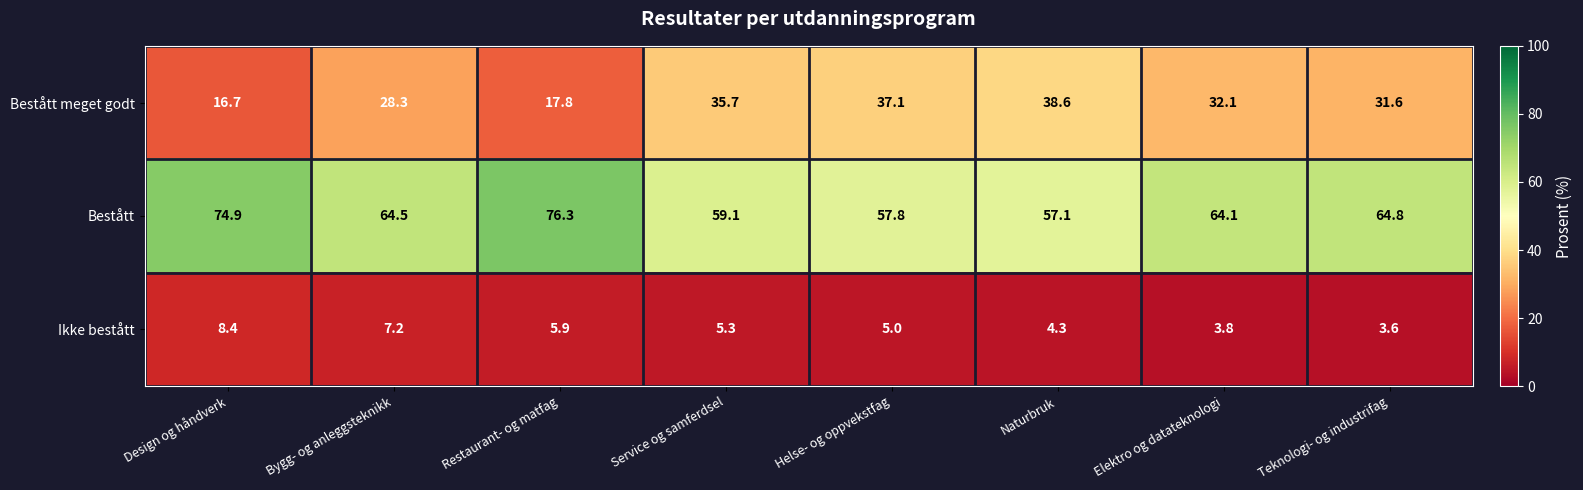

Reading left to right, extract all data points from this chart.

Bestått meget godt: 16.7	28.3	17.8	35.7	37.1	38.6	32.1	31.6
Bestått: 74.9	64.5	76.3	59.1	57.8	57.1	64.1	64.8
Ikke bestått: 8.4	7.2	5.9	5.3	5.0	4.3	3.8	3.6